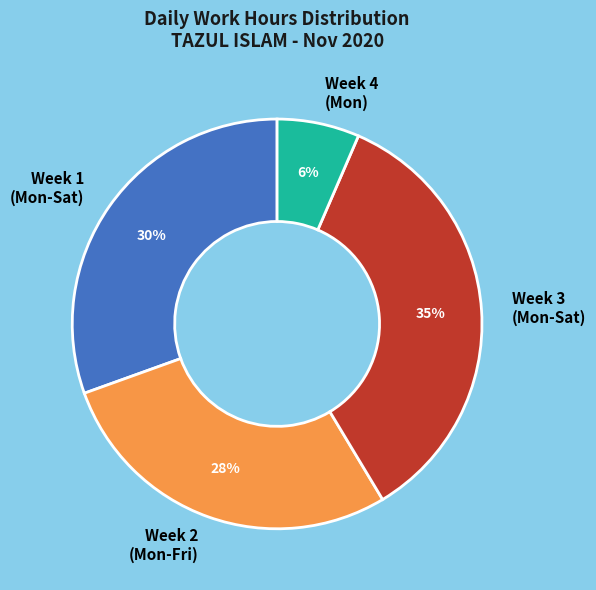

Which slice is the largest?

Week 3 (Mon-Sat)